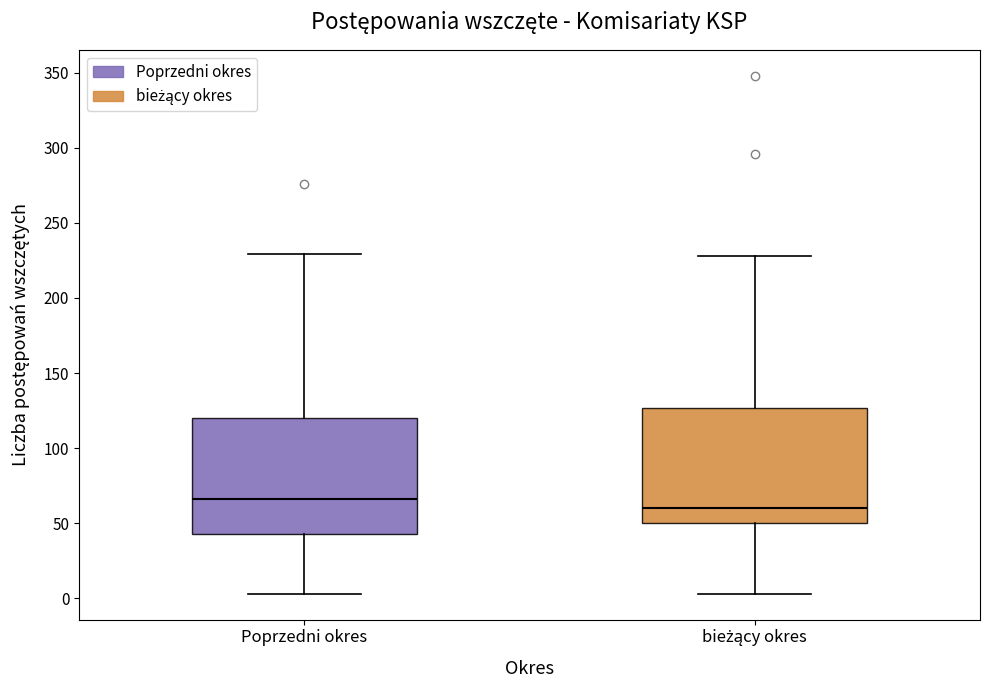

Reading left to right, read every box against the y-axis: the position of its median line, the range the box covers, and the ends of its whiskers. The values are not printed on the chart, so give them approximately, as read against the axis.

Poprzedni okres: median 65, box 45 to 120, whiskers 5 to 230
bieżący okres: median 60, box 50 to 125, whiskers 5 to 230